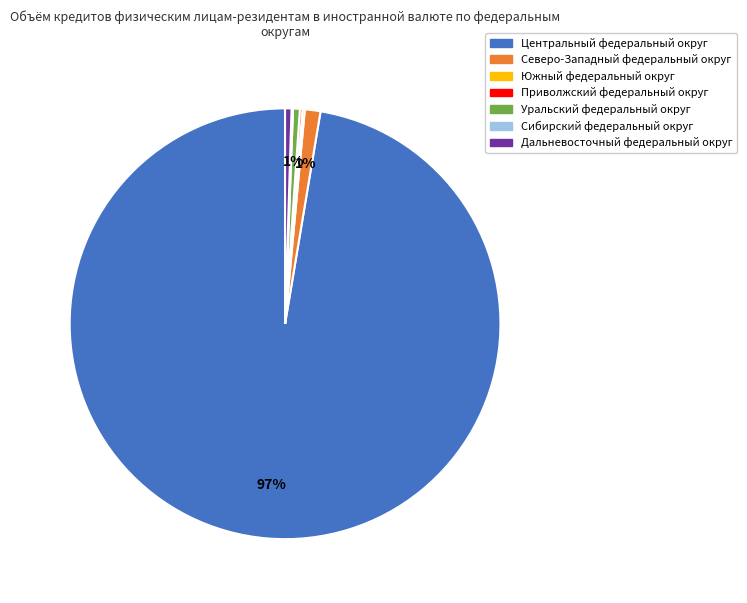

Is it true that Северо-Западный федеральный округ is 13% of the pie?

False